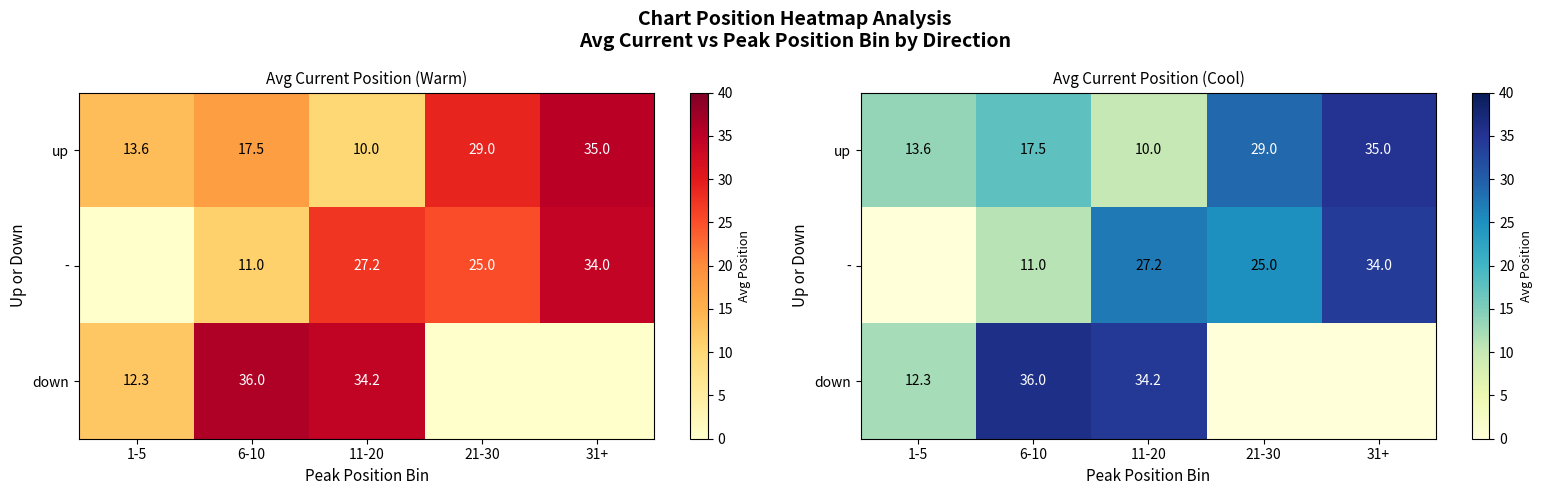

True or false: up has a value of 35.0 at 31+.

True